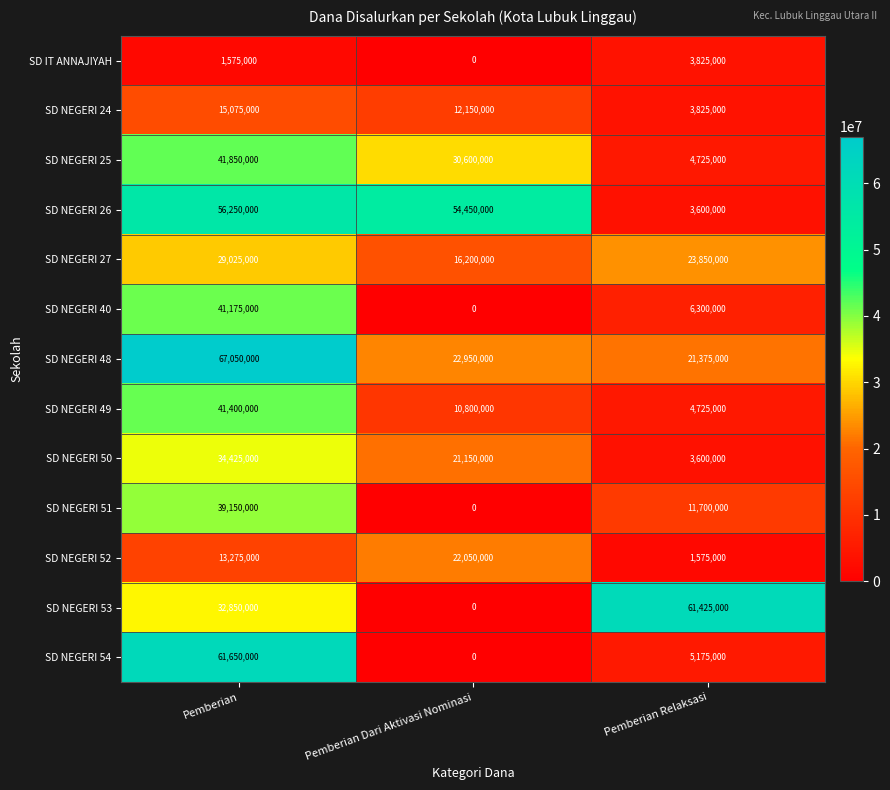

What value does the SD NEGERI 25 series have at Pemberian Relaksasi?

4725000